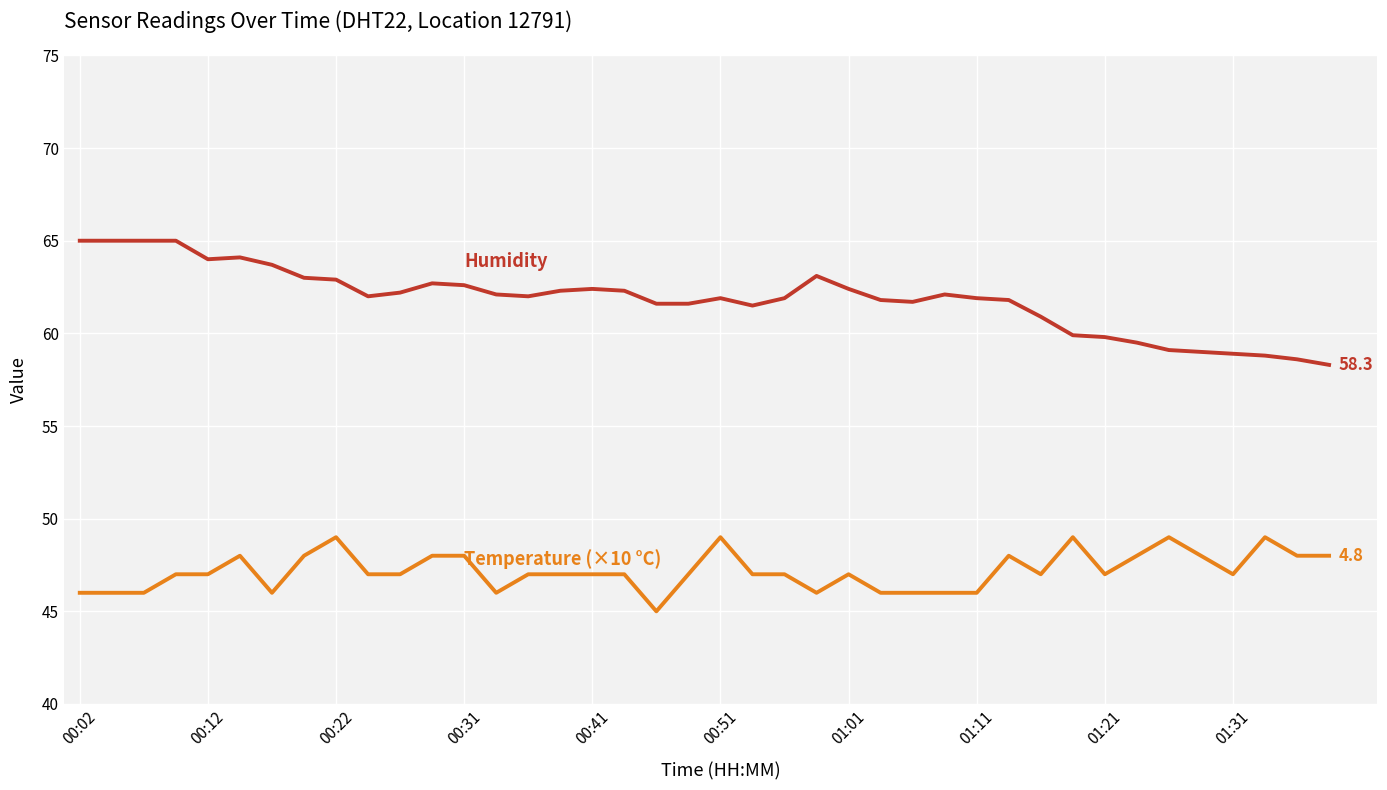

What is the minimum value shown in the chart?

45.0